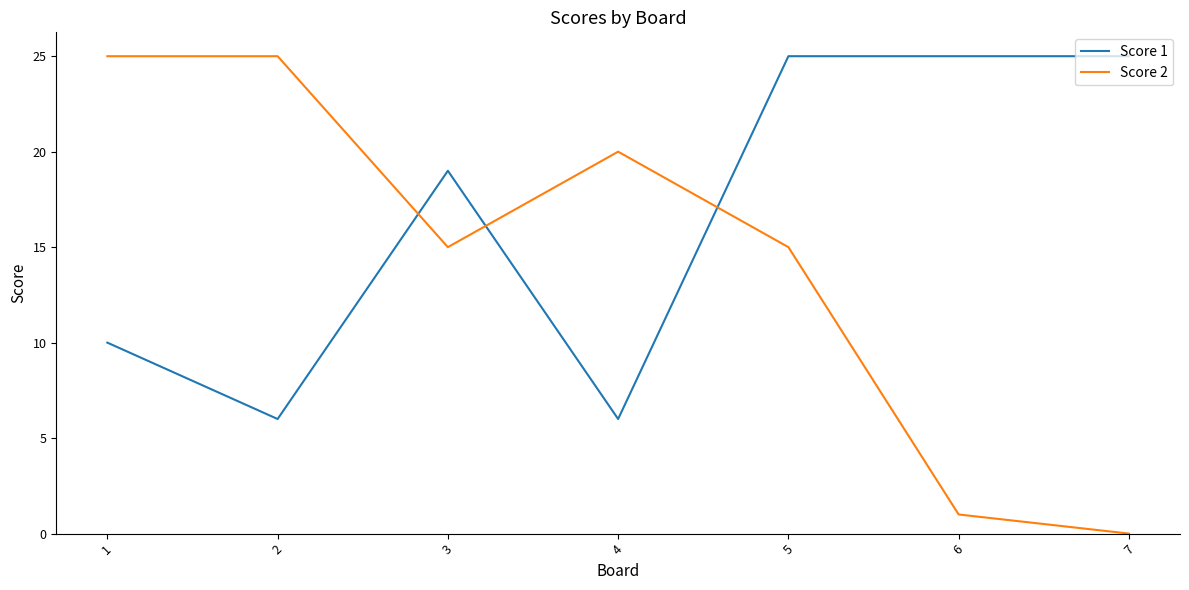

What is the difference between the second highest and second lowest values in the Score 2 series?

24